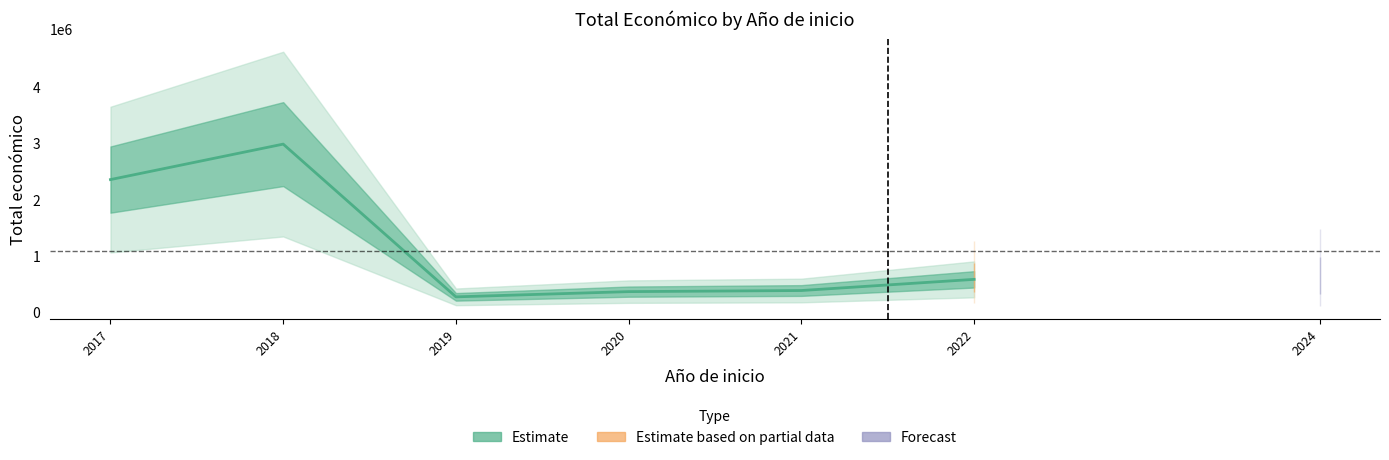

What is the sum of the values at 2017 and 2022?

2939223.5